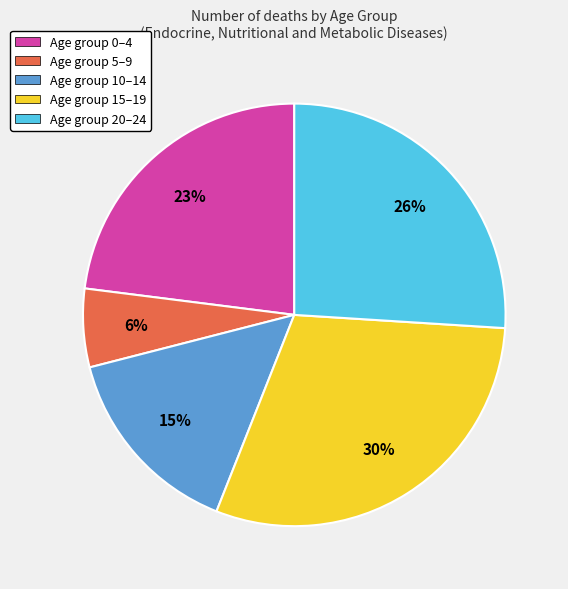

How many slices are in this pie chart?

5